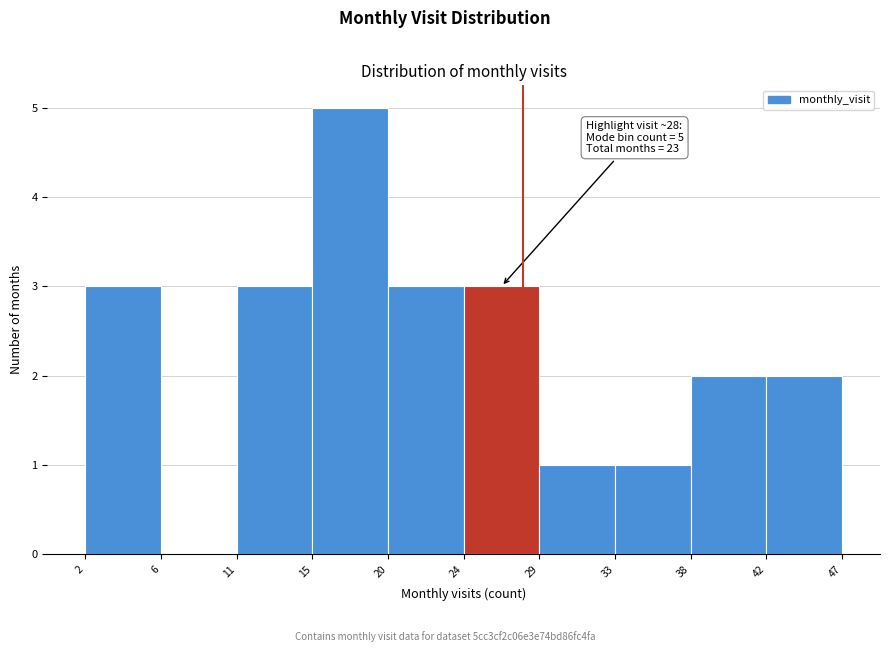

Reading right to left, what are all the values shown in this chart?

42=2	38=2	33=1	29=1	24=3	20=3	15=5	11=3	6=0	2=3